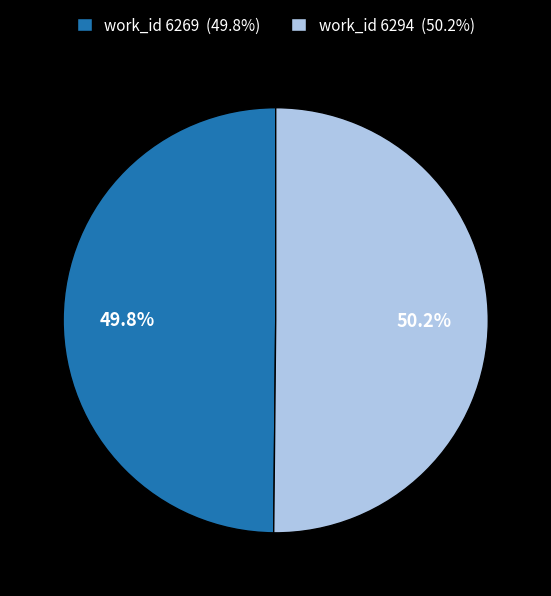

Approximately how many times larger is the value at work_id 6294 (50.2%) compared to work_id 6269 (49.8%)?

1.0